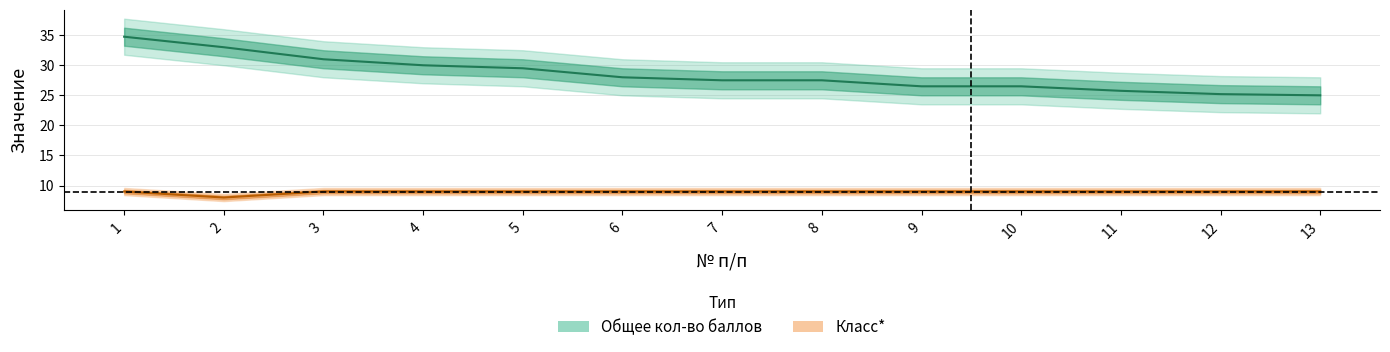

At which label does Класс* reach its peak?

1